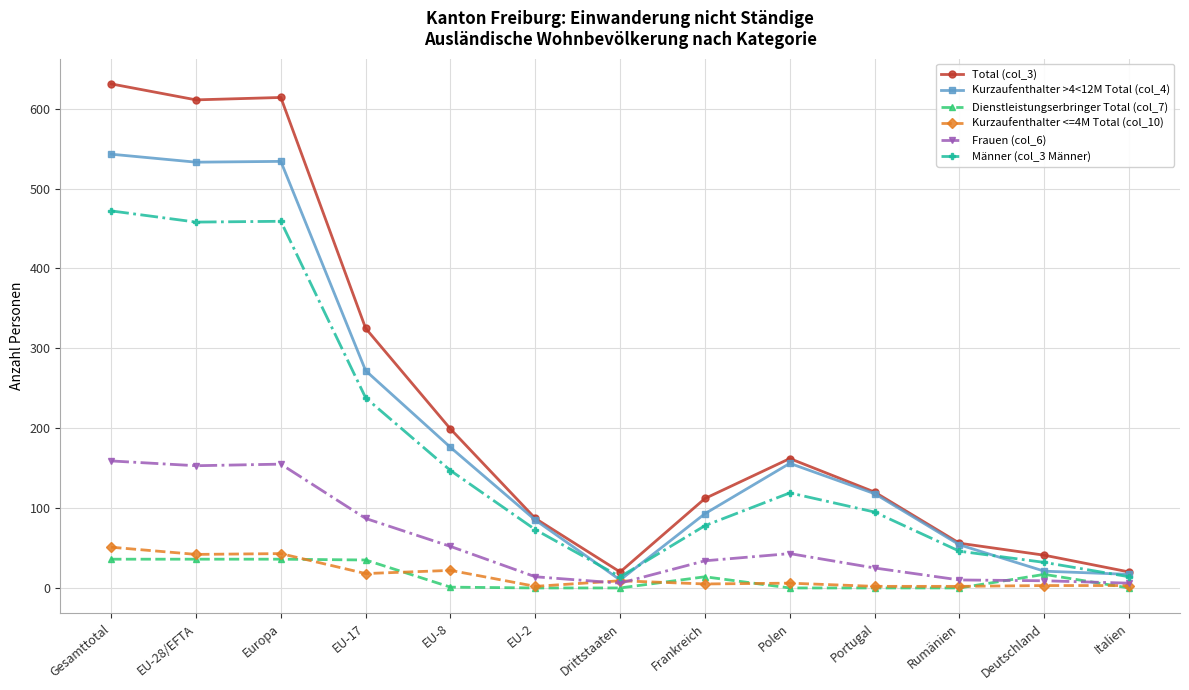

How many times do Frauen (col_6) and Dienstleistungserbringer Total (col_7) cross each other?

2